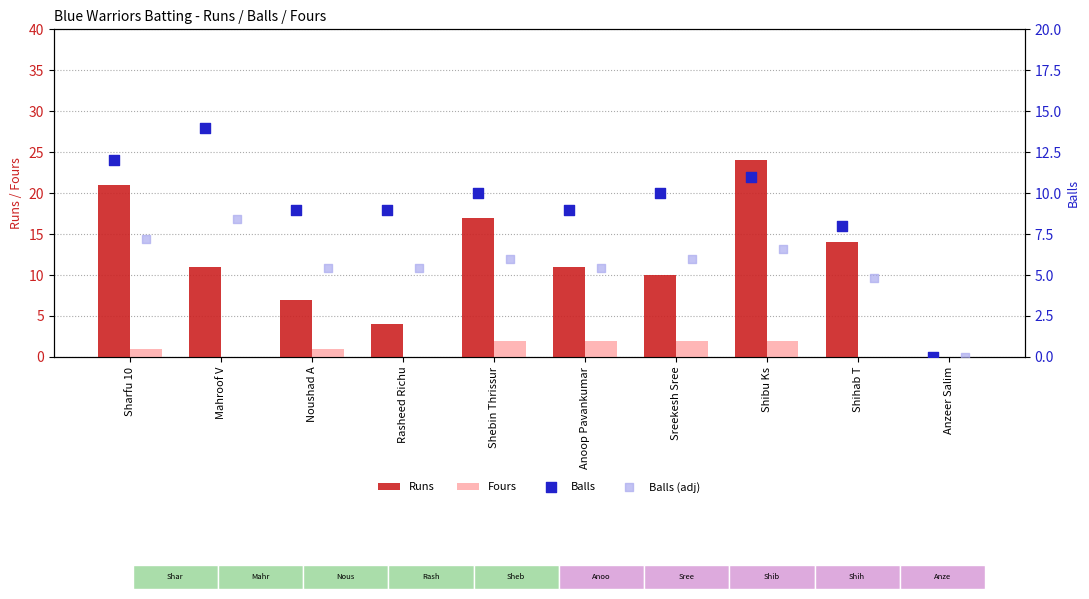

What is the sum of all Runs values?

119